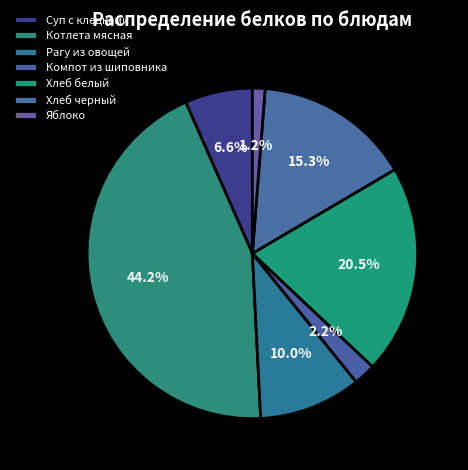

Combined, what portion of the pie is Котлета мясная and Компот из шиповника?

46.4%